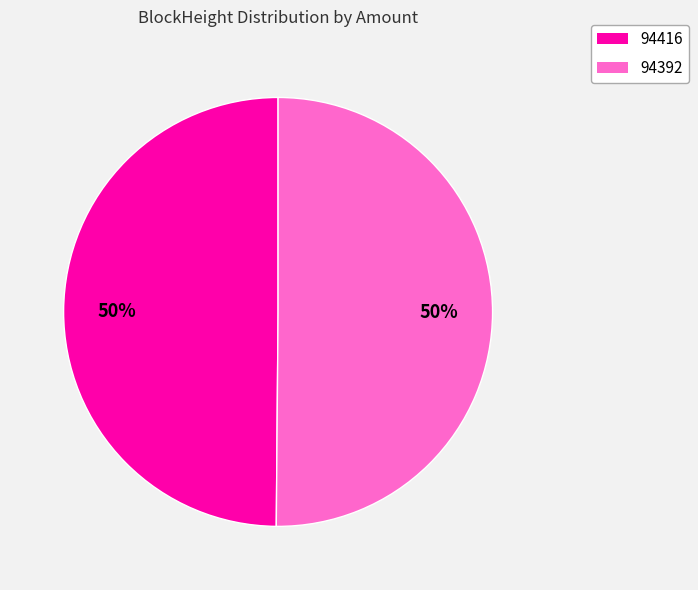

How many segments does this pie chart have?

2